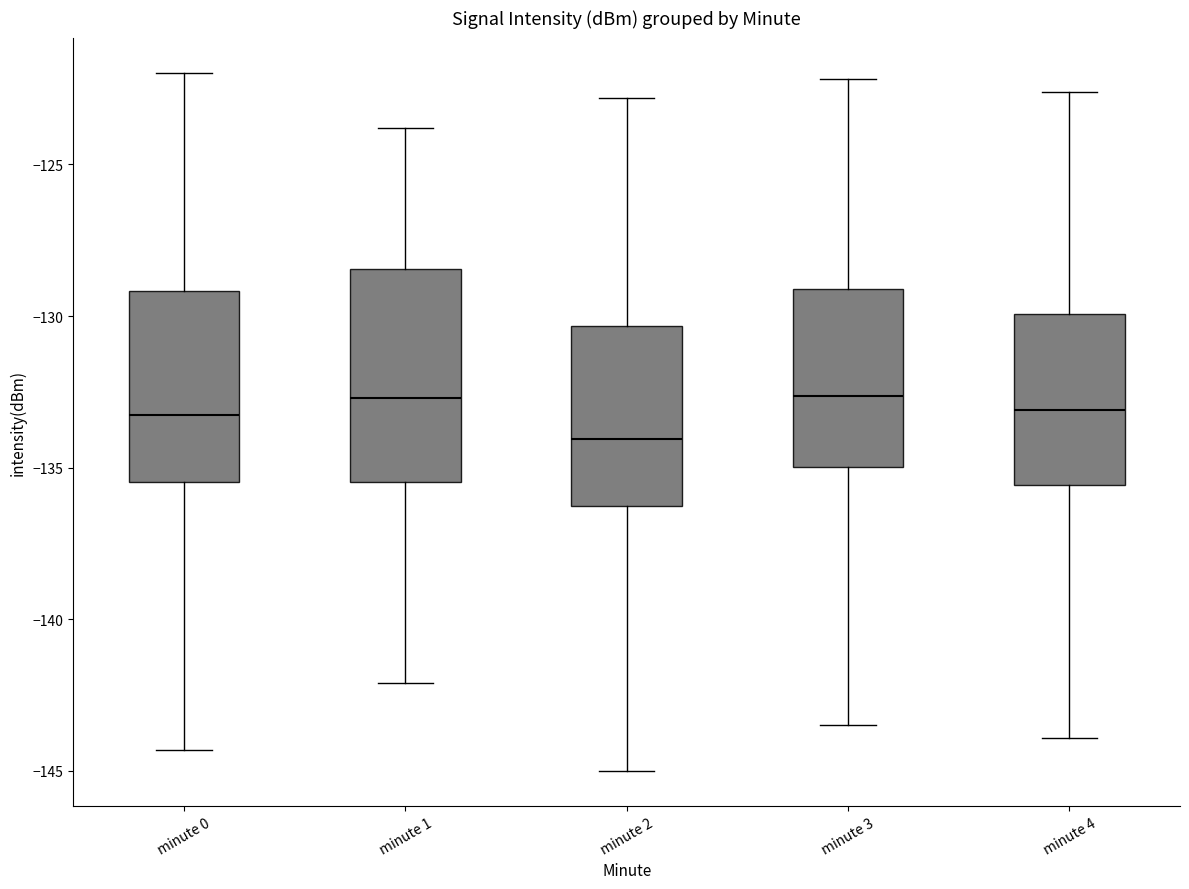

Comparing the boxes themselves (not the whiskers), which one is the tallest?

minute 1